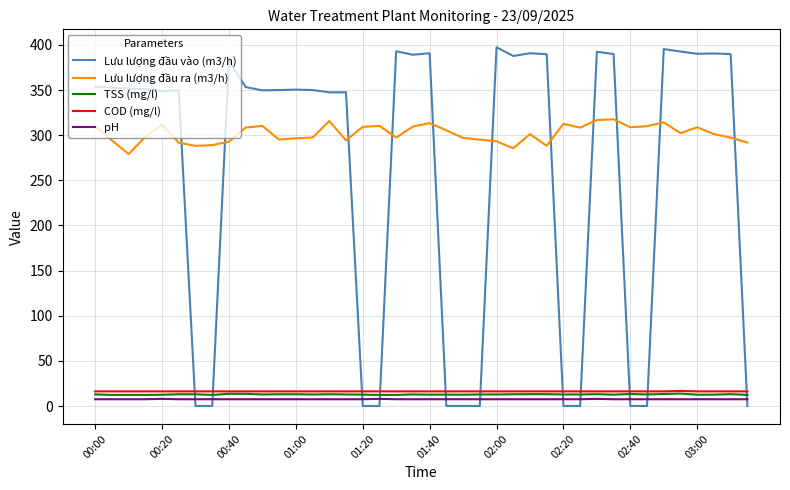

What is the maximum value shown in the chart?

397.4